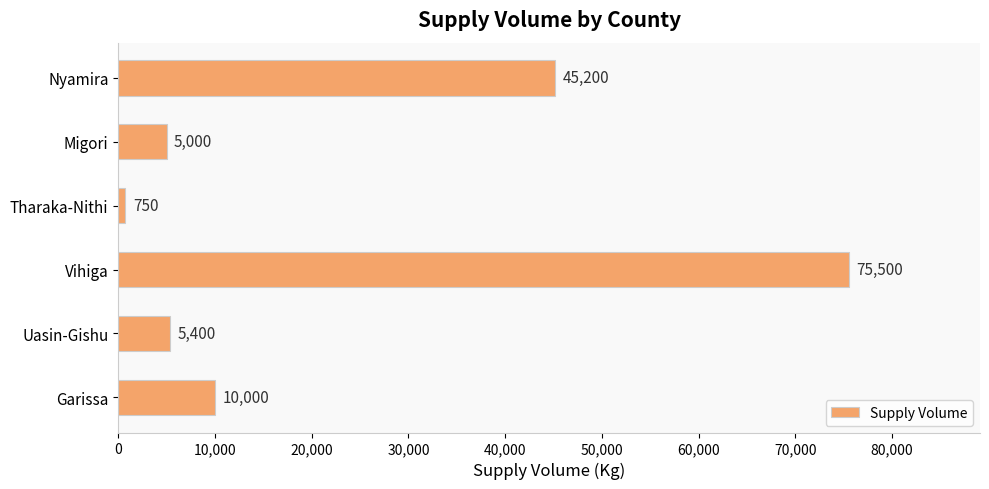

List the labels in order of value, smallest first.

Tharaka-Nithi, Migori, Uasin-Gishu, Garissa, Nyamira, Vihiga